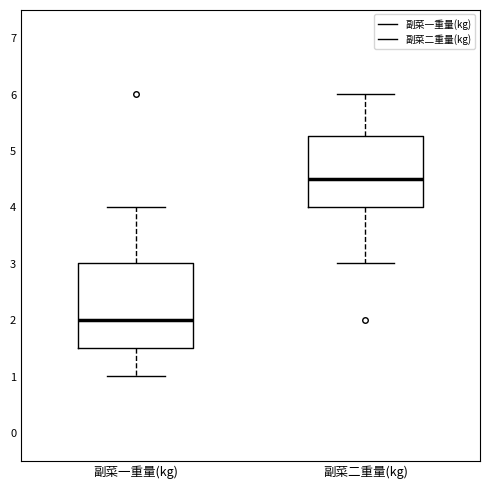

Which box has the highest median line?

副菜二重量(kg)